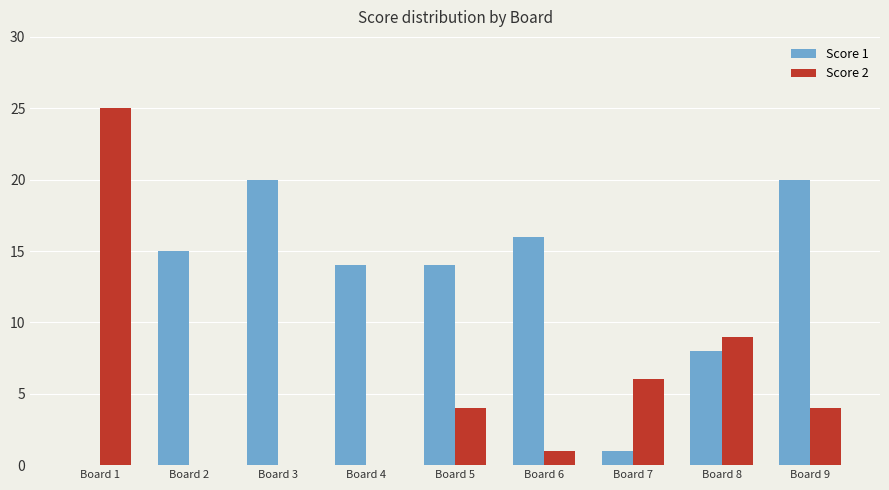

Which series has the largest total across all categories?

Score 1